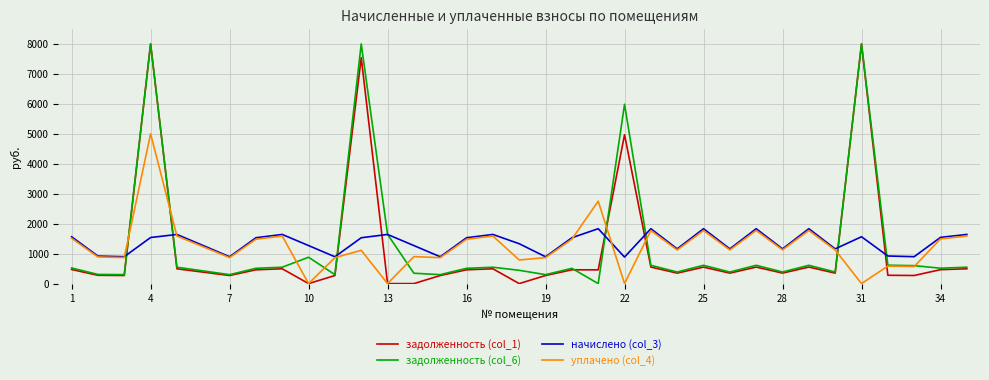

What is the maximum value for задолженность (col_1)?

8000.0